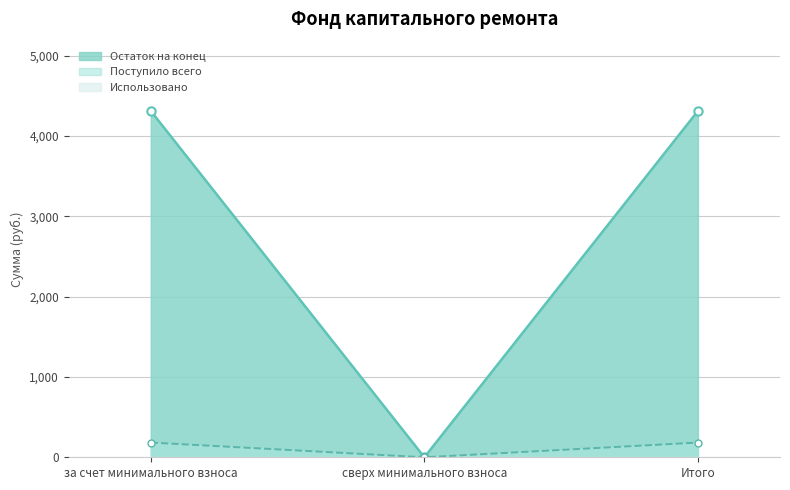

Which series has the widest spread of values?

Остаток на конец